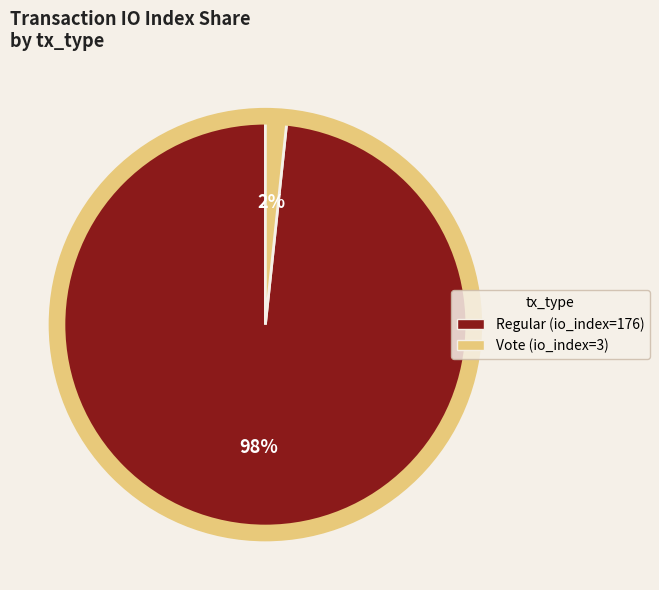

To the nearest percent, what is the average slice percentage?

50%